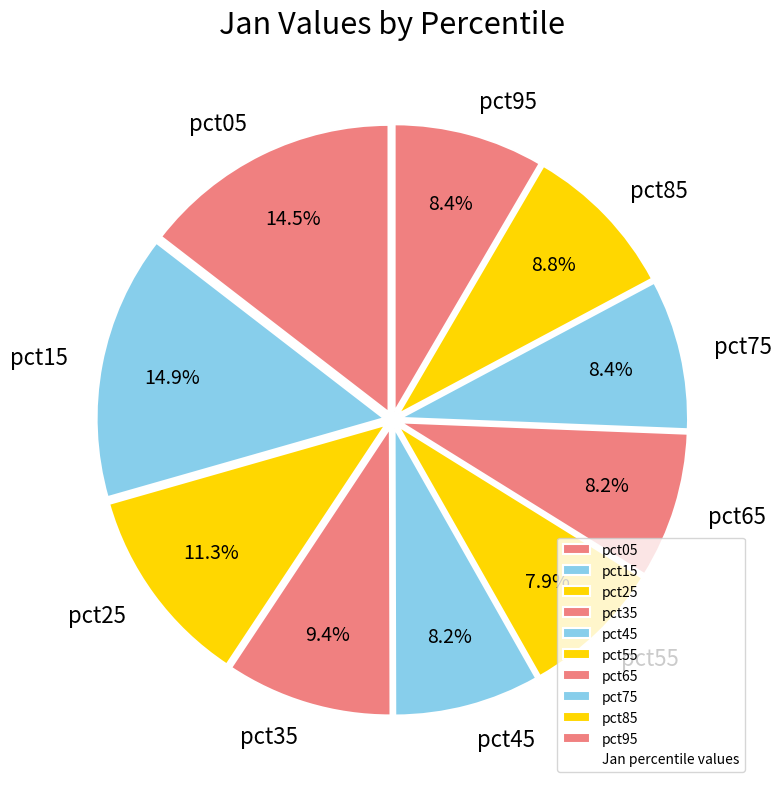

To the nearest percent, what portion does pct35 represent?

9%